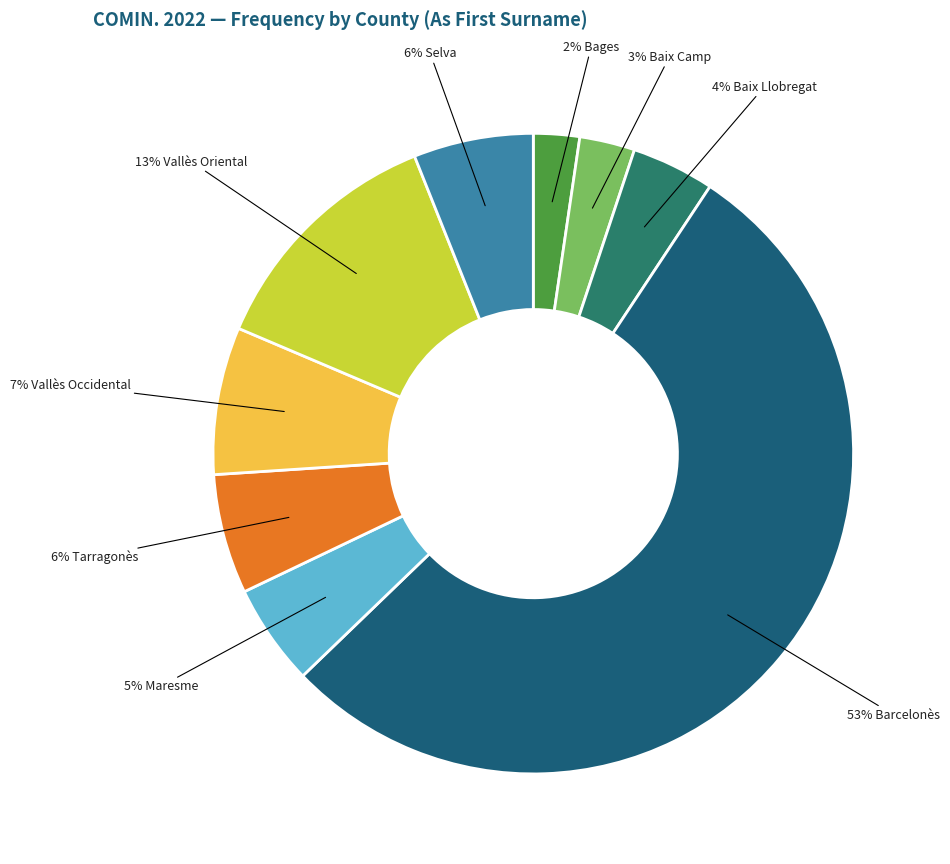

Count the number of slices in the pie.

9